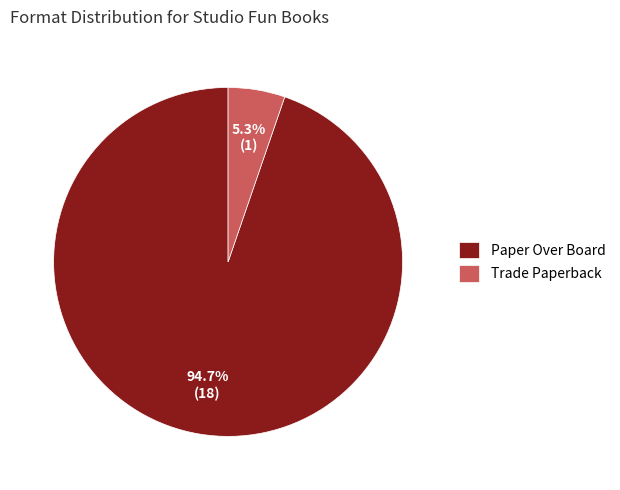

Which slice is the largest?

Paper Over Board